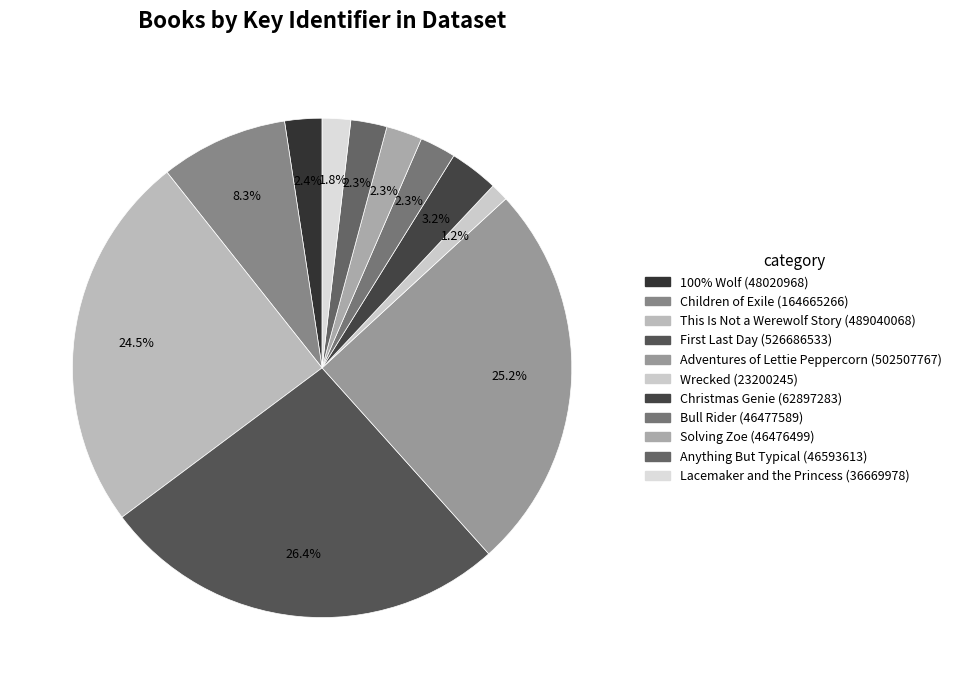

To the nearest percent, what percentage of the pie is Adventures of Lettie Peppercorn?

25%